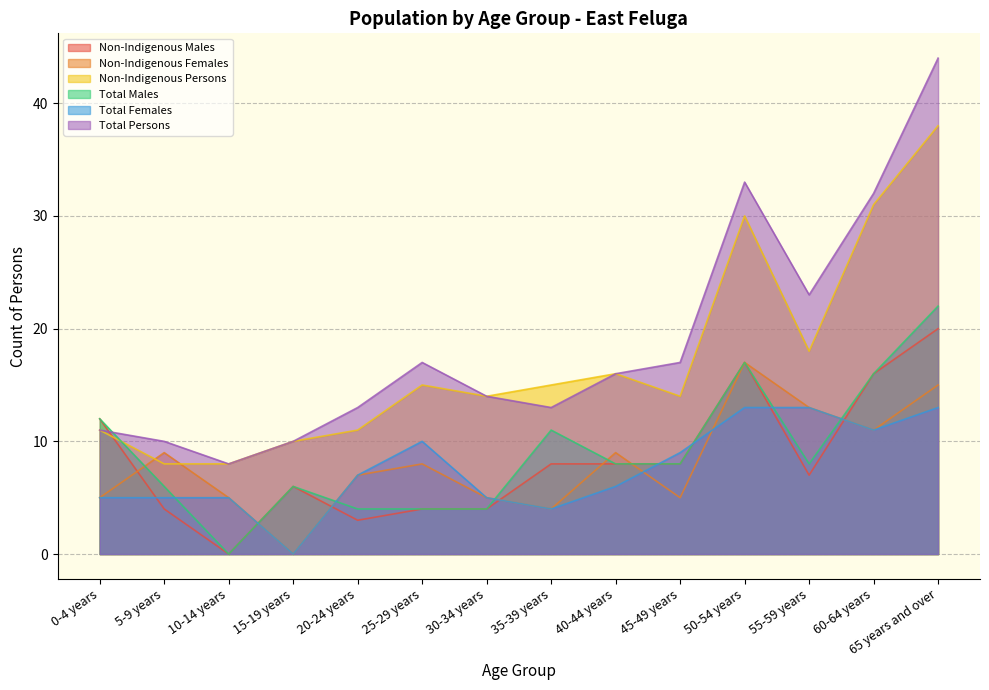

Which series changed the most between 0-4 years and 20-24 years?

Non-Indigenous Males